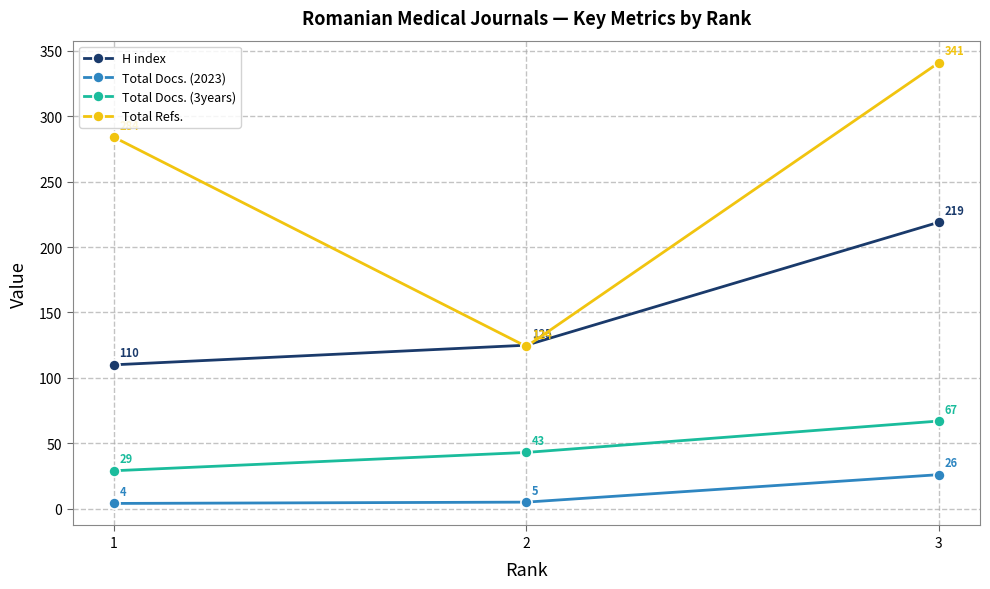

What is the minimum value for Total Refs.?

124